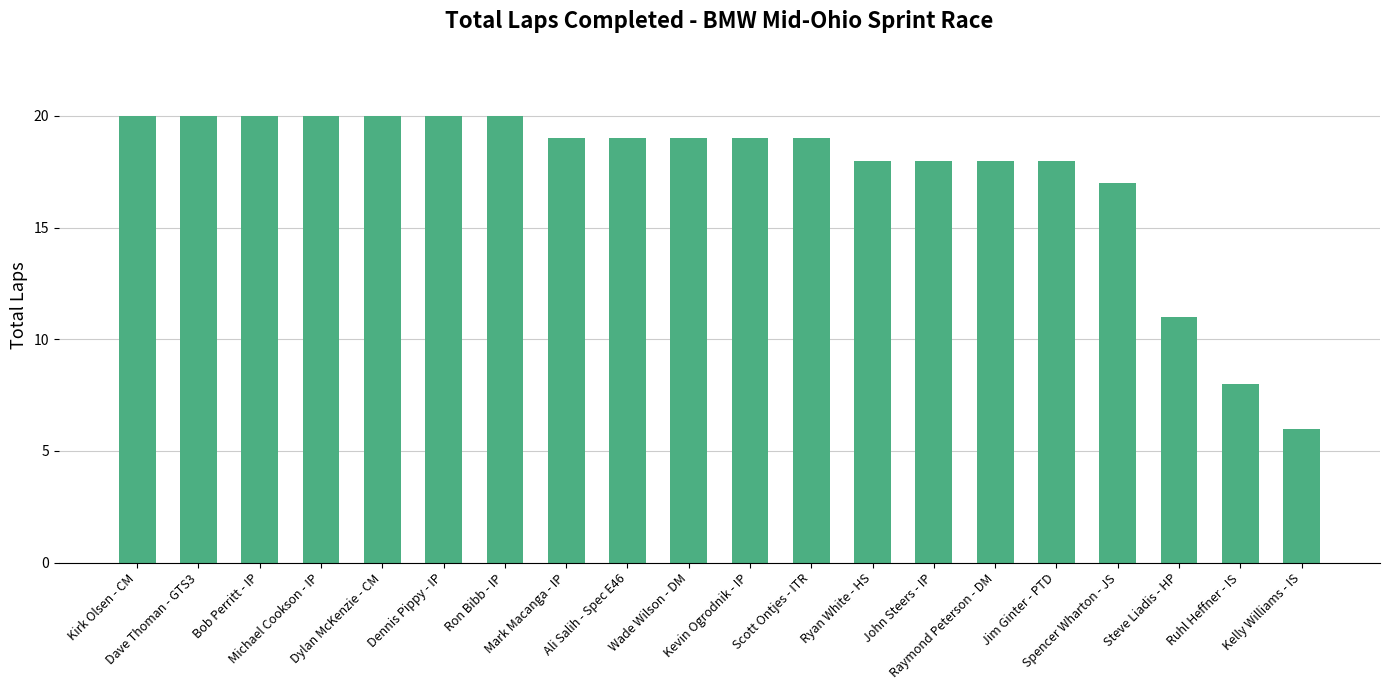

Reading right to left, list all the values displayed in this chart.

Kelly Williams - IS=6	Ruhl Heffner - IS=8	Steve Liadis - HP=11	Spencer Wharton - JS=17	Jim Ginter - PTD=18	Raymond Peterson - DM=18	John Steers - IP=18	Ryan White - HS=18	Scott Ontjes - ITR=19	Kevin Ogrodnik - IP=19	Wade Wilson - DM=19	Ali Salih - Spec E46=19	Mark Macanga - IP=19	Ron Bibb - IP=20	Dennis Pippy - IP=20	Dylan McKenzie - CM=20	Michael Cookson - IP=20	Bob Perritt - IP=20	Dave Thoman - GTS3=20	Kirk Olsen - CM=20